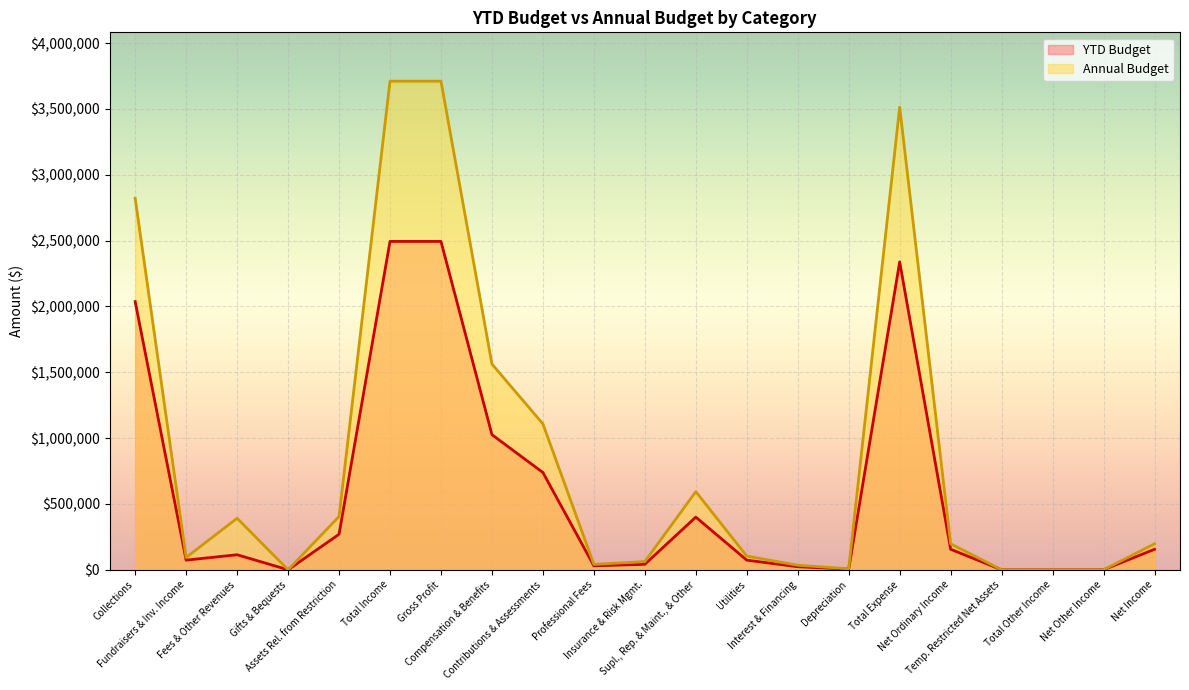

What position from the right is Net Ordinary Income?

5